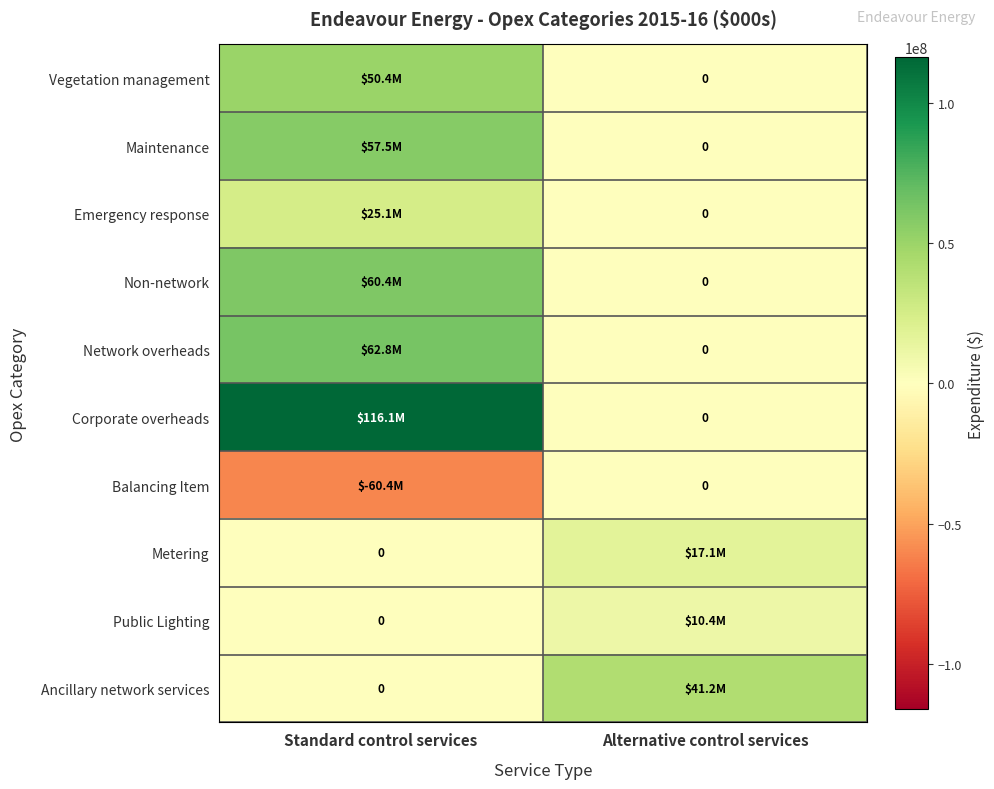

The Non-network series shows -28301038.4 at Alternative control services. True or false?

False